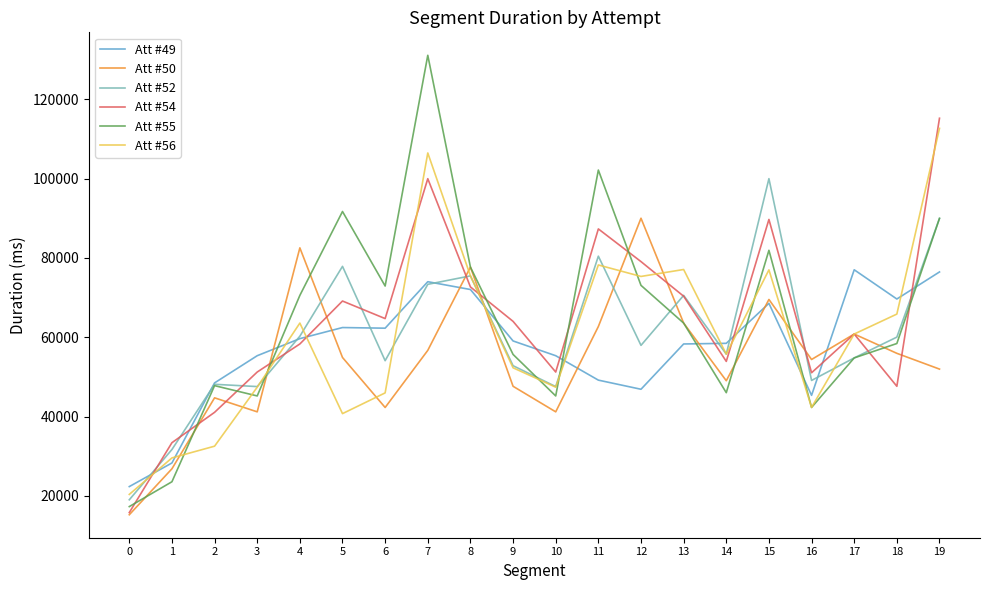

What is the highest value of the Att #52 series?

100008